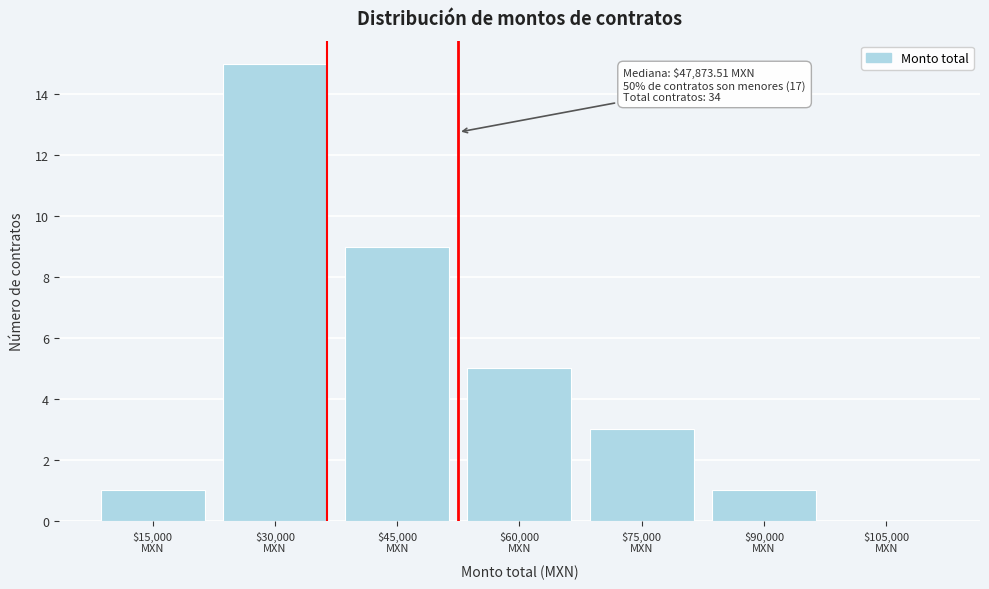

What is the greatest value displayed?

15